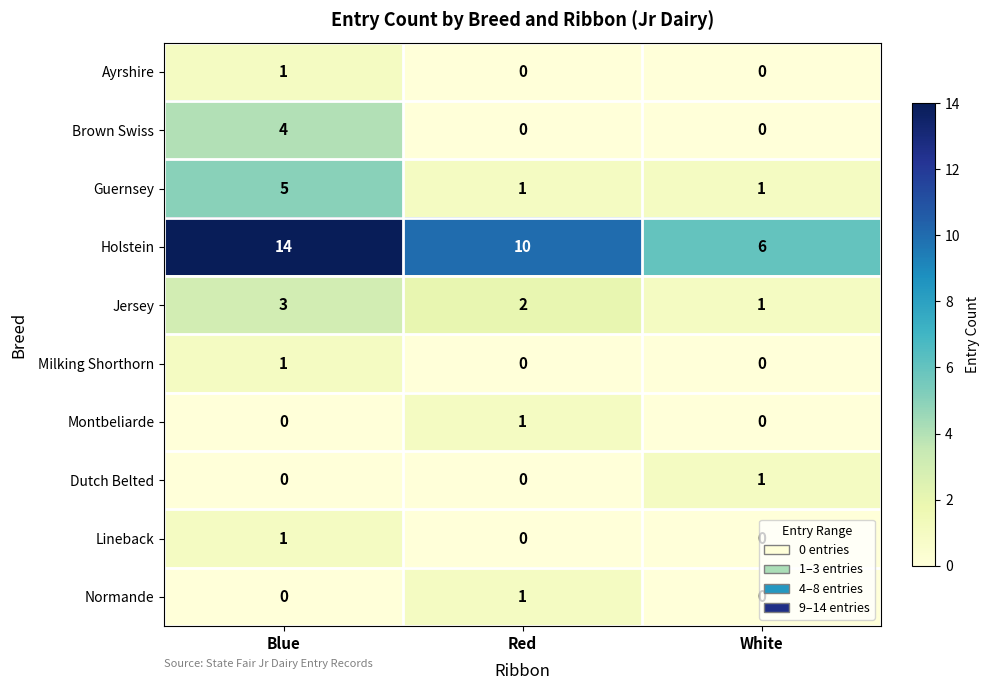

True or false: Normande has a value of 1 at Red.

True